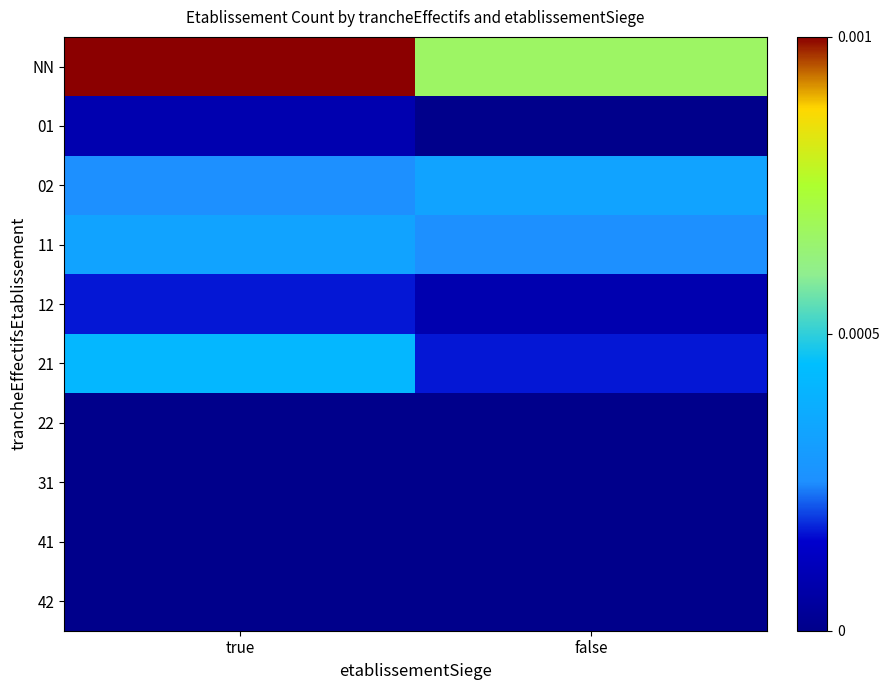

Which label corresponds to the largest value in the chart?

true